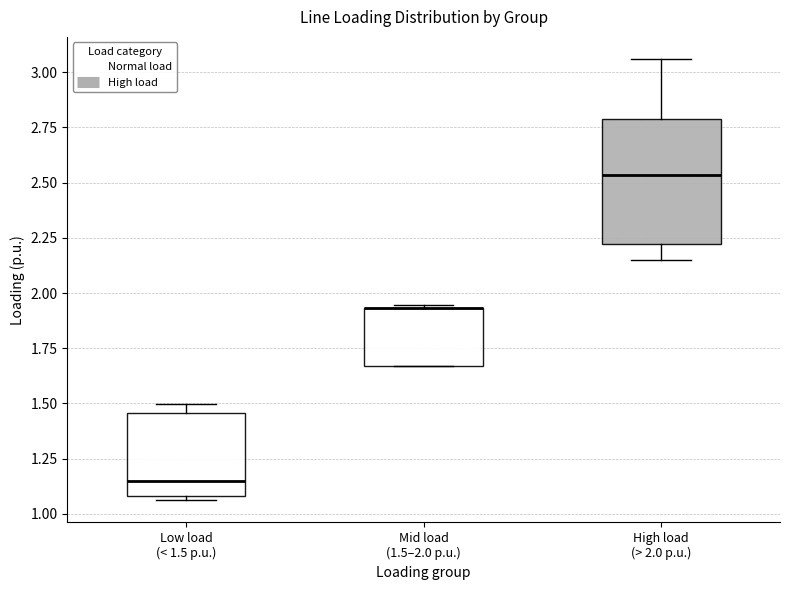

Where does the median line of the box for Low load (< 1.5 p.u.) sit on the y-axis? The values are not printed on the chart, so give them approximately, as read against the axis.

1.15